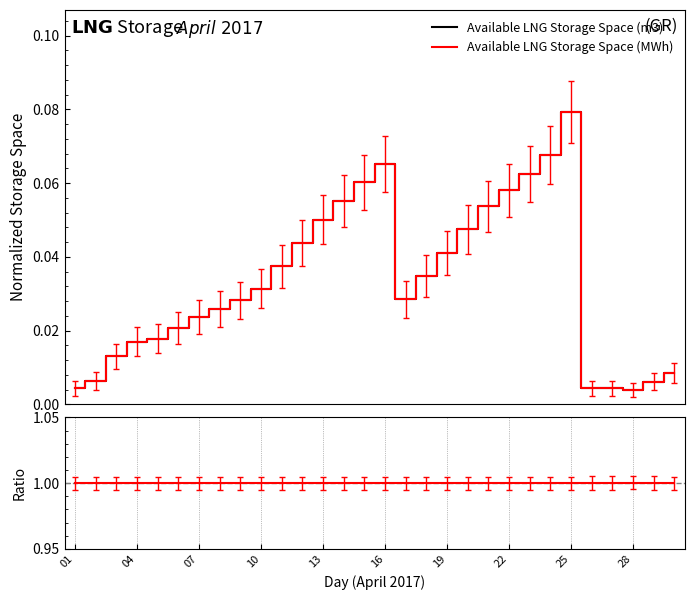

Reading left to right, what are all the values shown in this chart?

Available LNG Storage Space (m3): 0.0	0.0	0.0	0.0	0.0	0.0	0.0	0.0	0.0	0.0	0.0	0.0	0.1	0.1	0.1	0.1	0.0	0.0	0.0	0.0	0.1	0.1	0.1	0.1	0.1	0.0	0.0	0.0	0.0	0.0
Available LNG Storage Space (MWh): 0.0	0.0	0.0	0.0	0.0	0.0	0.0	0.0	0.0	0.0	0.0	0.0	0.1	0.1	0.1	0.1	0.0	0.0	0.0	0.0	0.1	0.1	0.1	0.1	0.1	0.0	0.0	0.0	0.0	0.0
Ratio (MWh / m3 norm.): 1.0	1.0	1.0	1.0	1.0	1.0	1.0	1.0	1.0	1.0	1.0	1.0	1.0	1.0	1.0	1.0	1.0	1.0	1.0	1.0	1.0	1.0	1.0	1.0	1.0	1.0	1.0	1.0	1.0	1.0